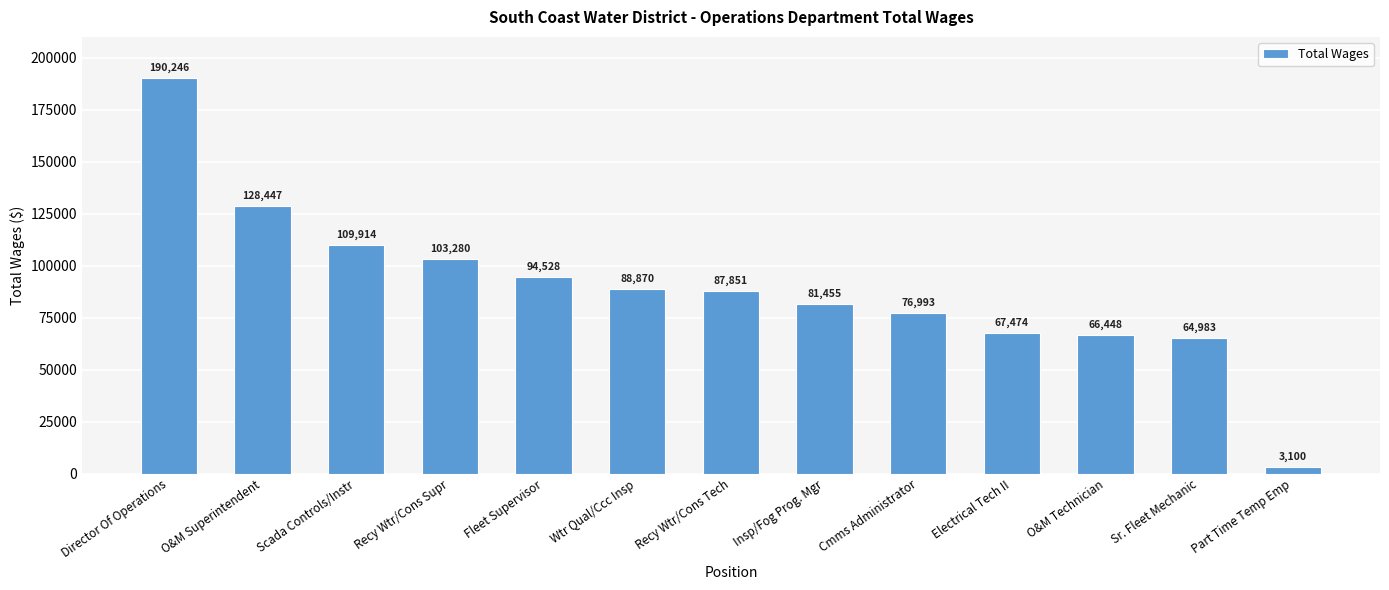

Where is the data nearest to the value 96673?

Fleet Supervisor